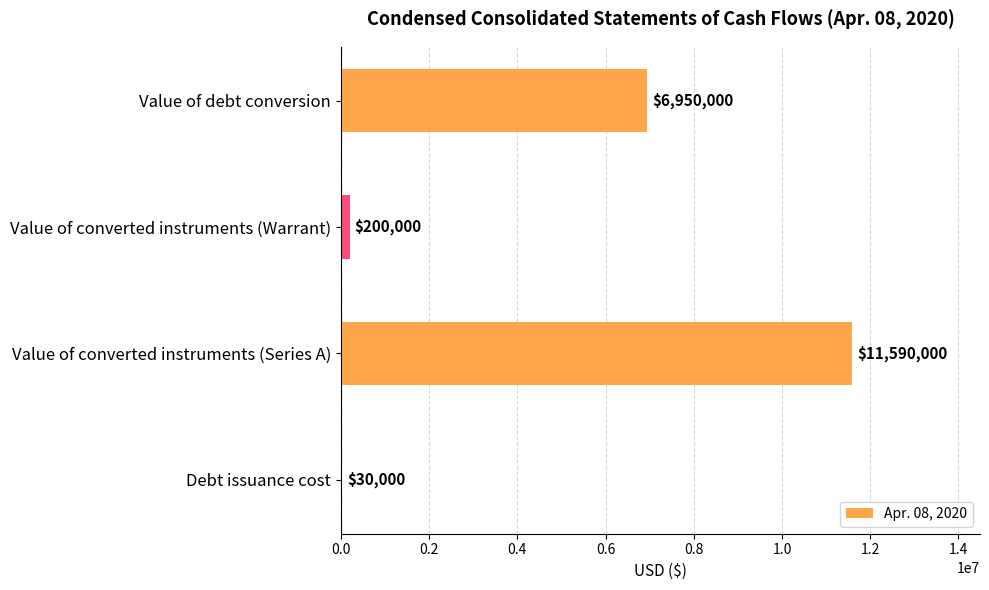

Read the value at Value of debt conversion.

6950000